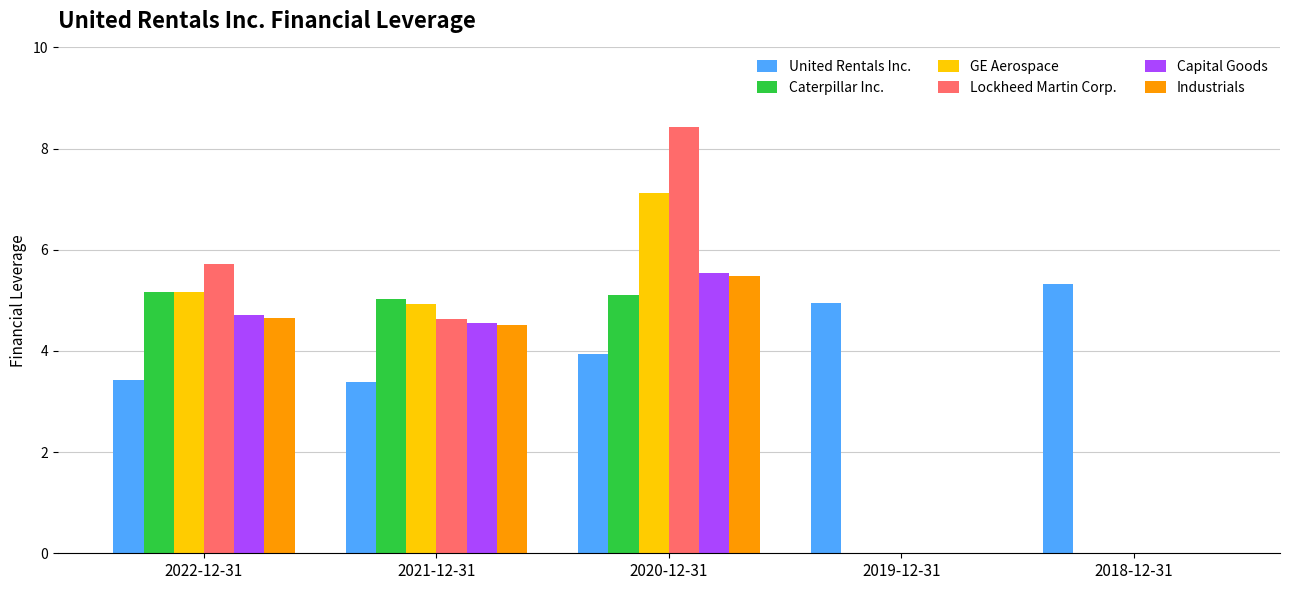

At which category is the sum across all series the highest?

2020-12-31